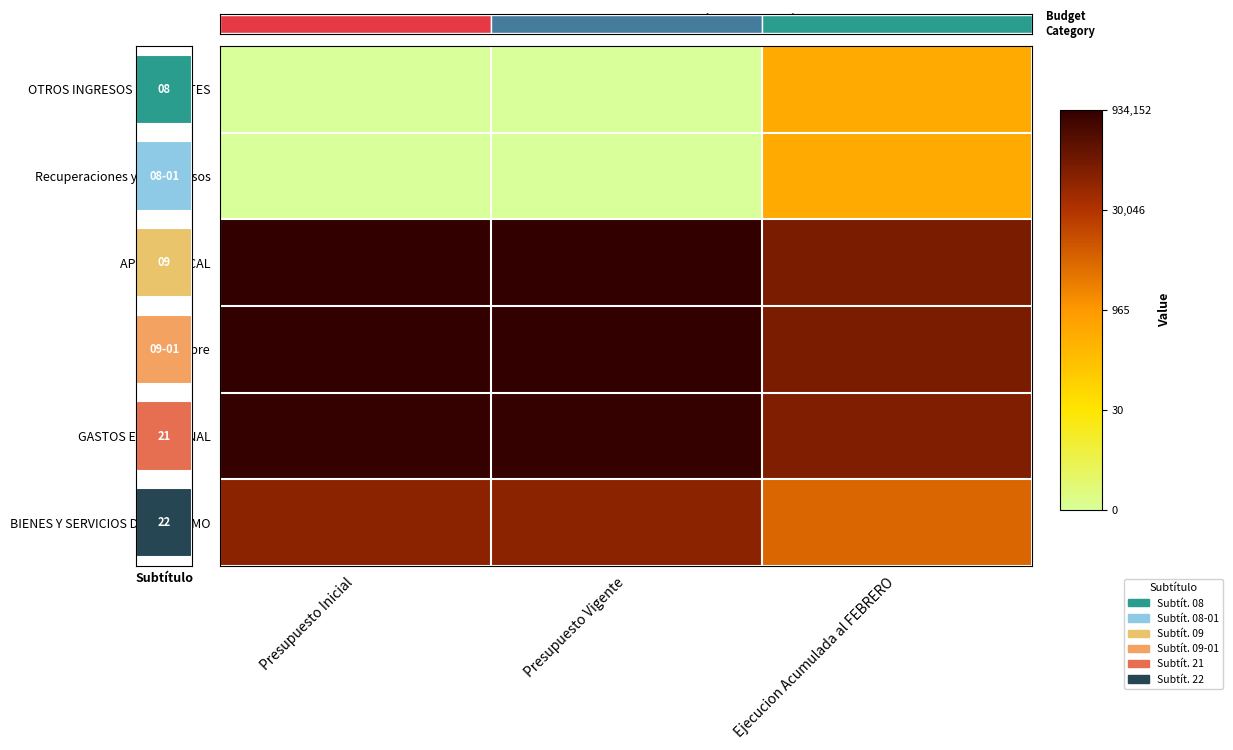

Which has a higher value, Presupuesto Inicial or Ejecucion Acumulada al FEBRERO?

Ejecucion Acumulada al FEBRERO